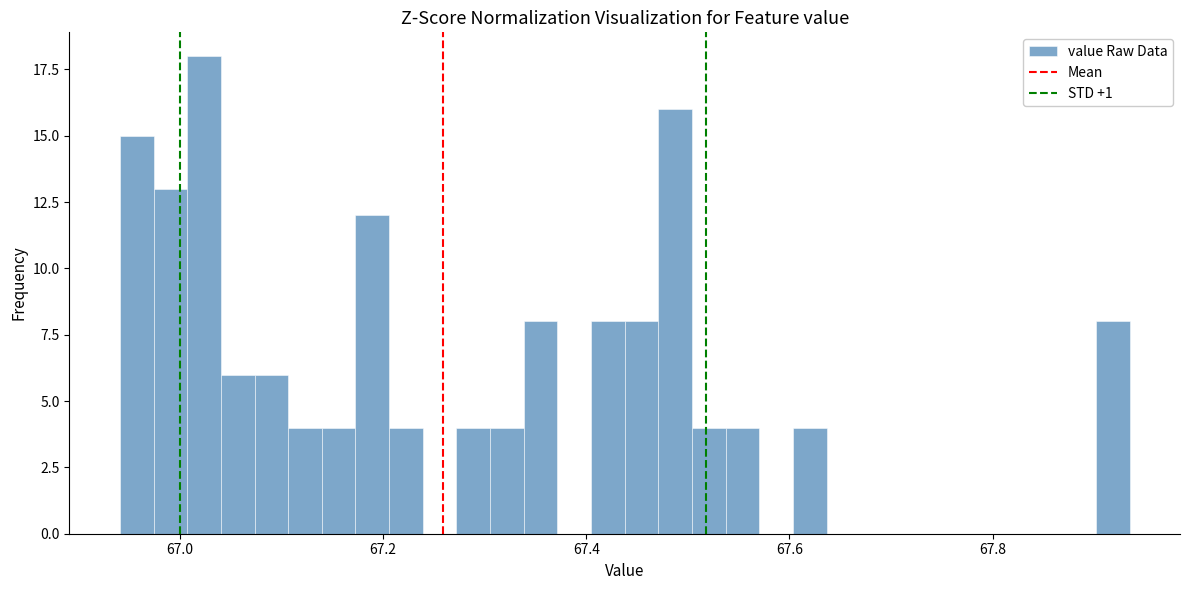

Read against the x-axis, roughly where is the centre of the tallest bar?

67.02